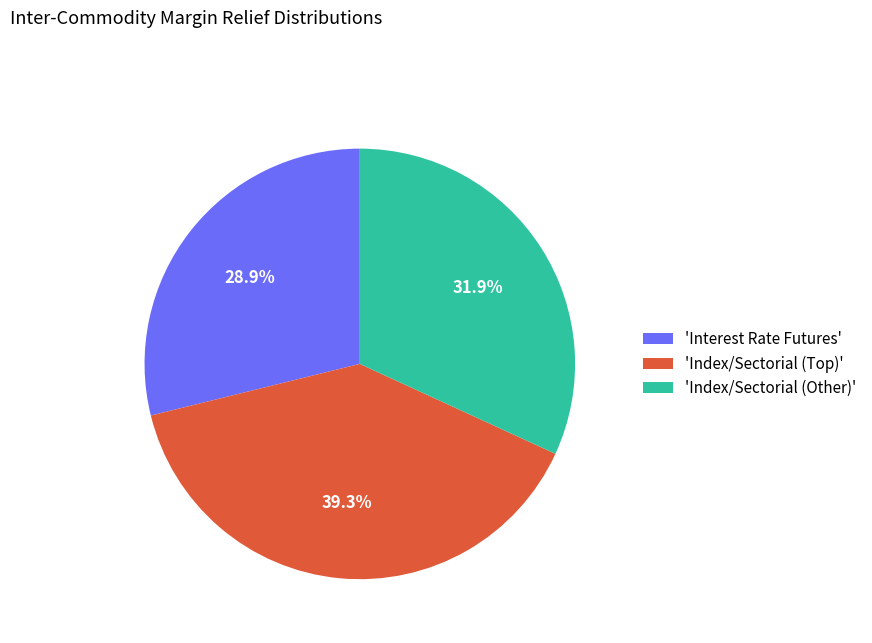

What is the largest slice in the pie chart?

'Index/Sectorial (Top)'